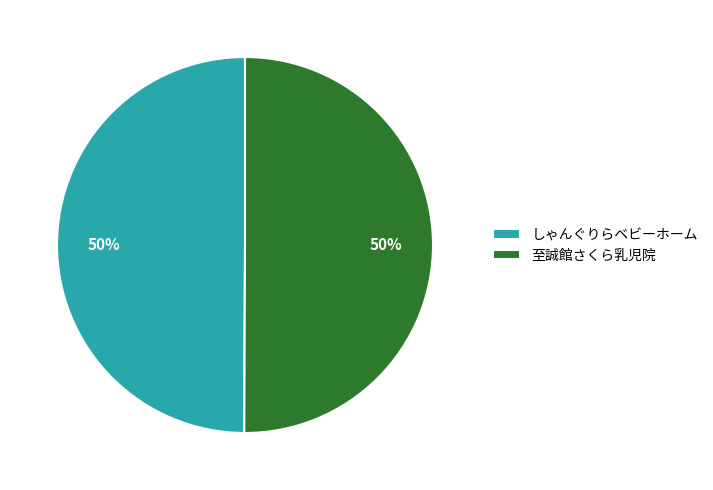

Approximately how many times larger is the value at しゃんぐりらベビーホーム compared to 至誠館さくら乳児院?

1.0